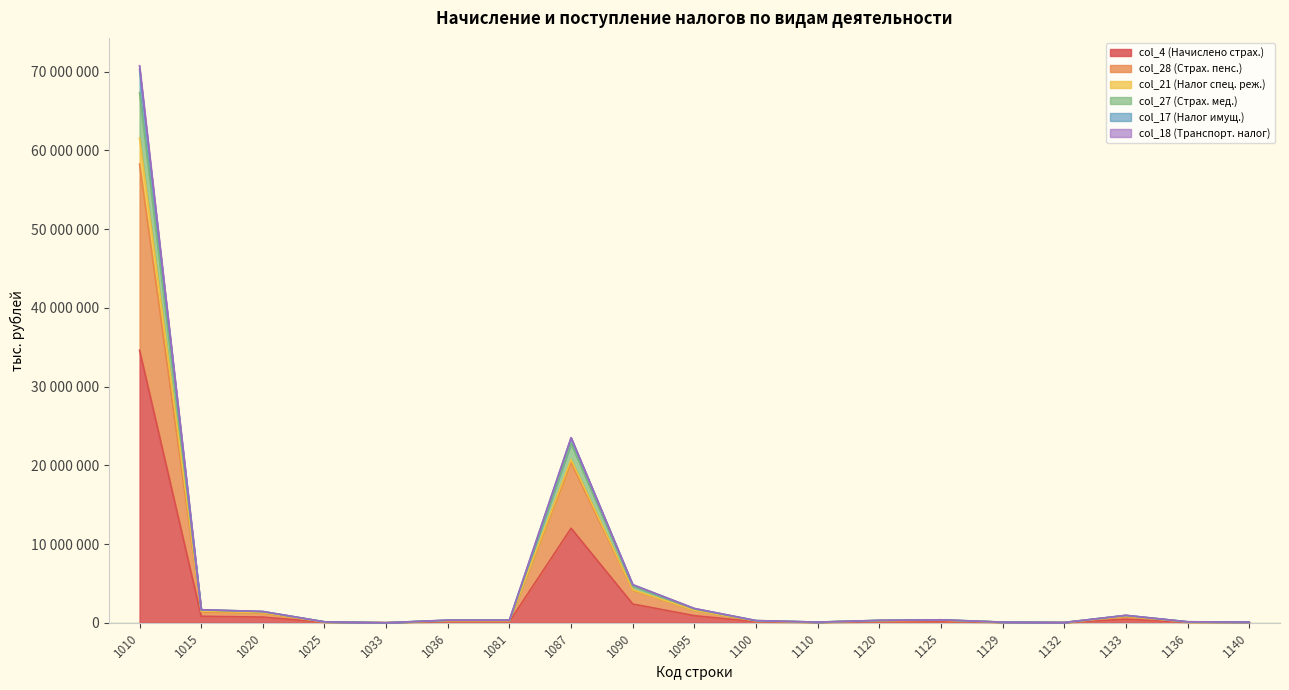

True or false: col_27 (Страх. мед.) has a value of 86403 at 1125.

False